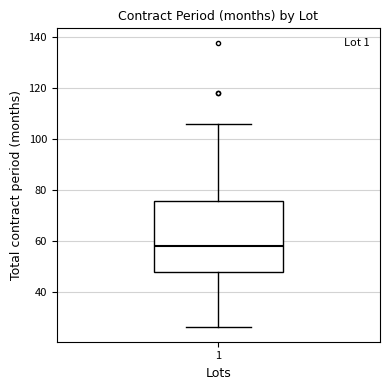

Read this box plot against the y-axis: the position of the median line, the range covered by the box, and the ends of both whiskers. The values are not printed on the chart, so give them approximately, as read against the axis.

median 58, box 48 to 76, whiskers 26 to 106